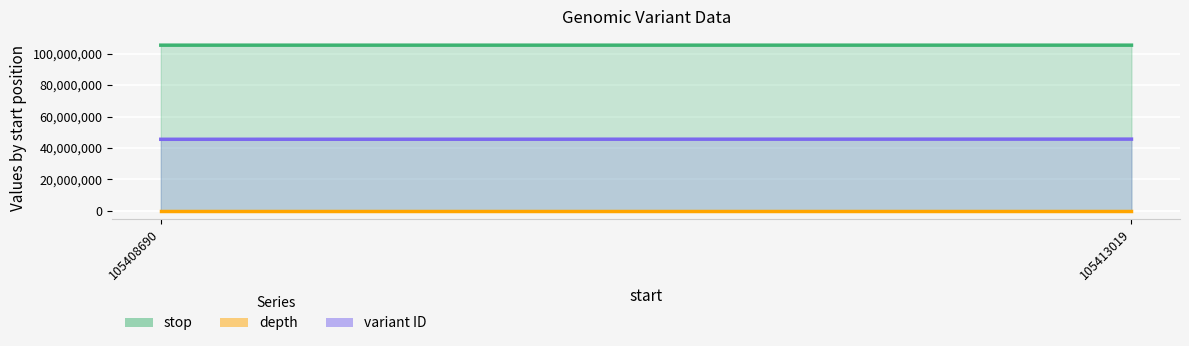

What is the maximum value shown in the chart?

105413020